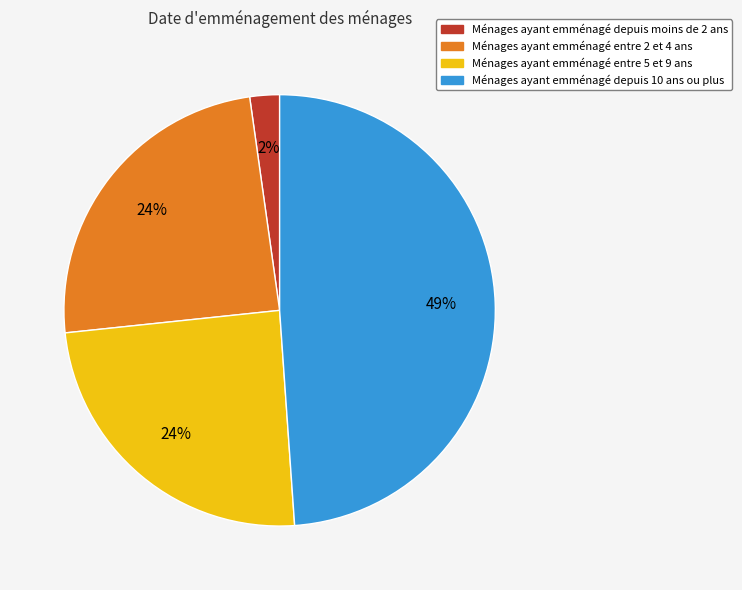

The Ménages ayant emménagé entre 5 et 9 ans slice represents 24% of the pie. True or false?

True